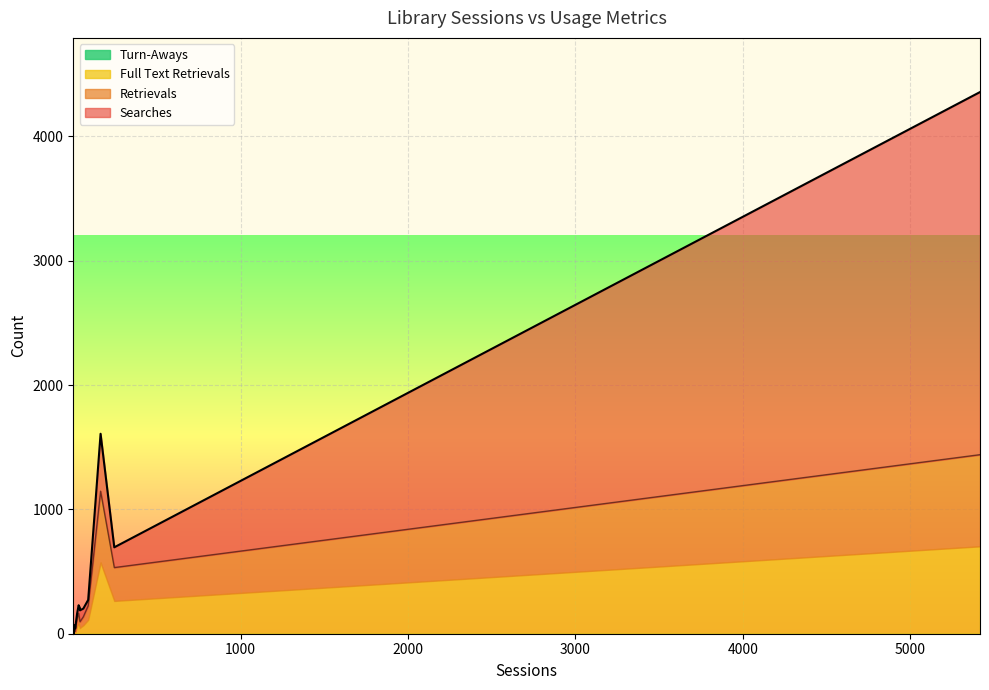

Is the value of Turn-Aways at 41 greater than the value of Retrievals at 61?

No